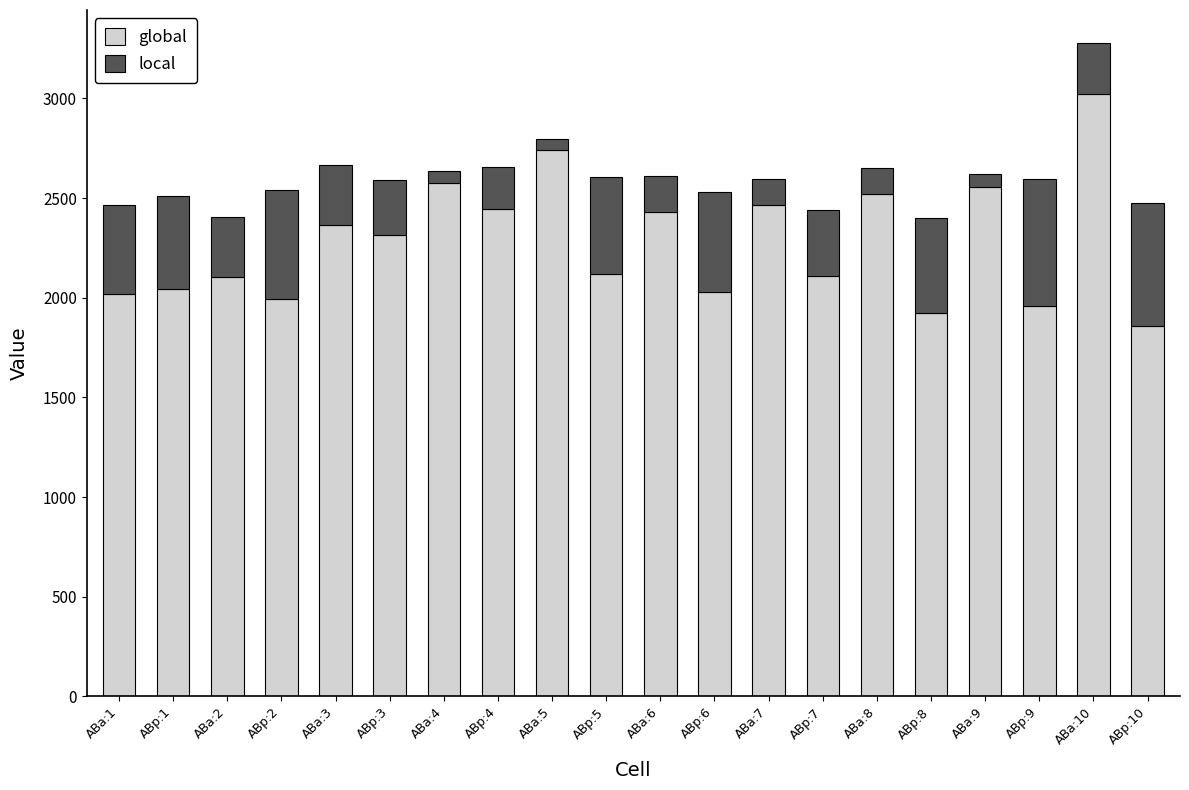

What is the sum of all global values?

45606